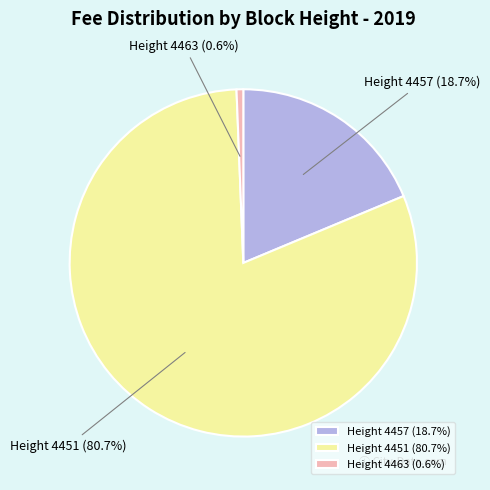

Rank the categories by value from highest to lowest.

Height 4451 (80.7%), Height 4457 (18.7%), Height 4463 (0.6%)